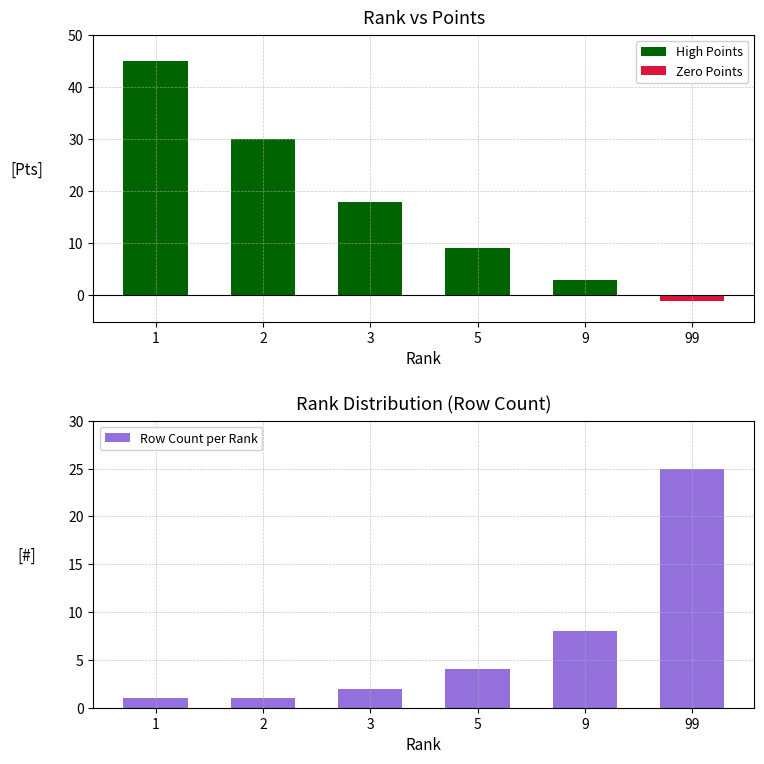

What is the difference between the maximum and minimum values in the Row Count per Rank series?

24